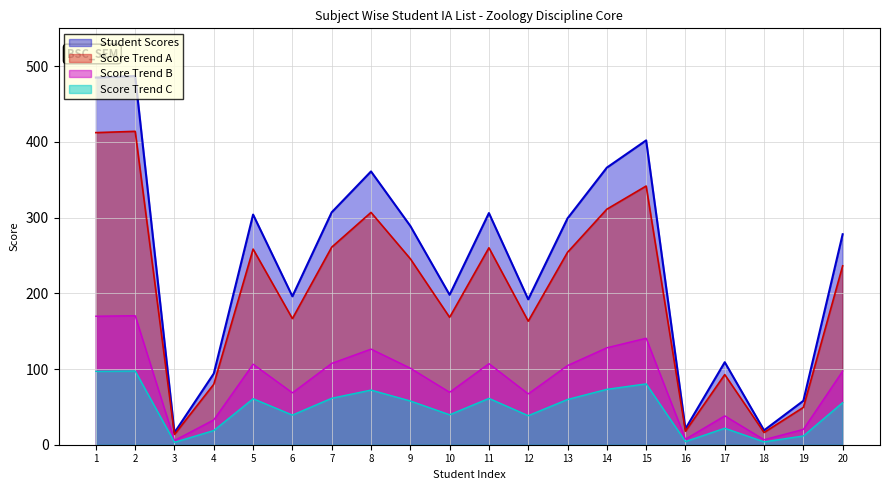

Between 4 and 18, which series saw the biggest shift?

Student Scores